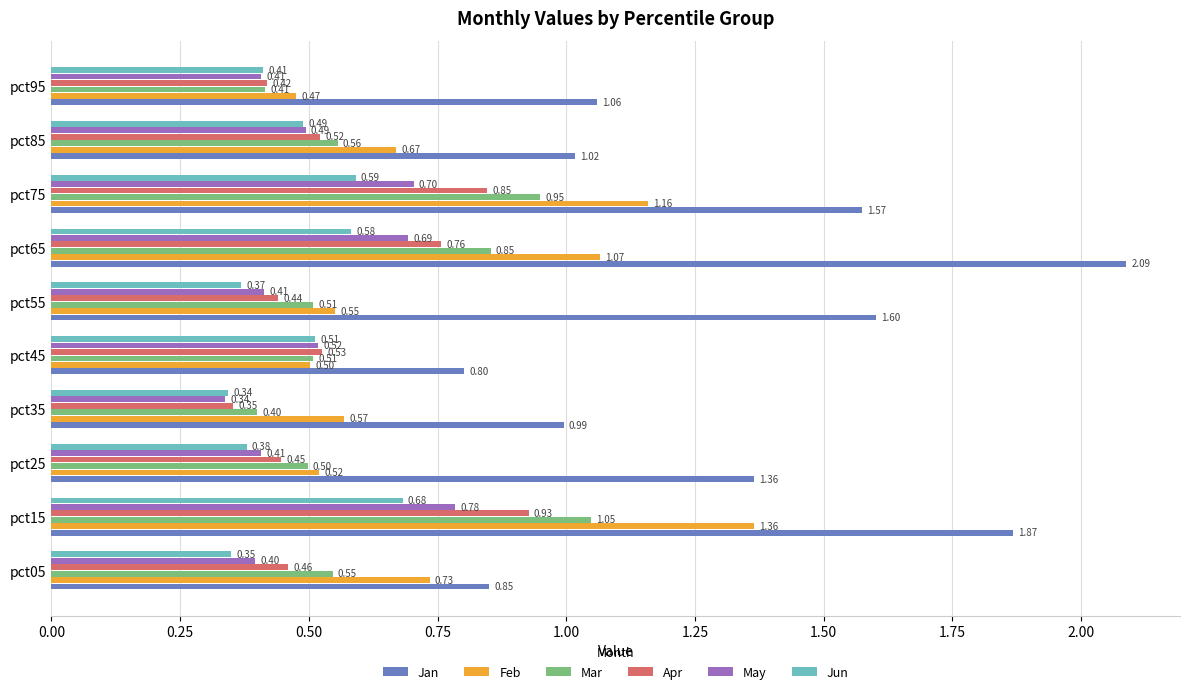

At which category is the sum across all series the highest?

pct15